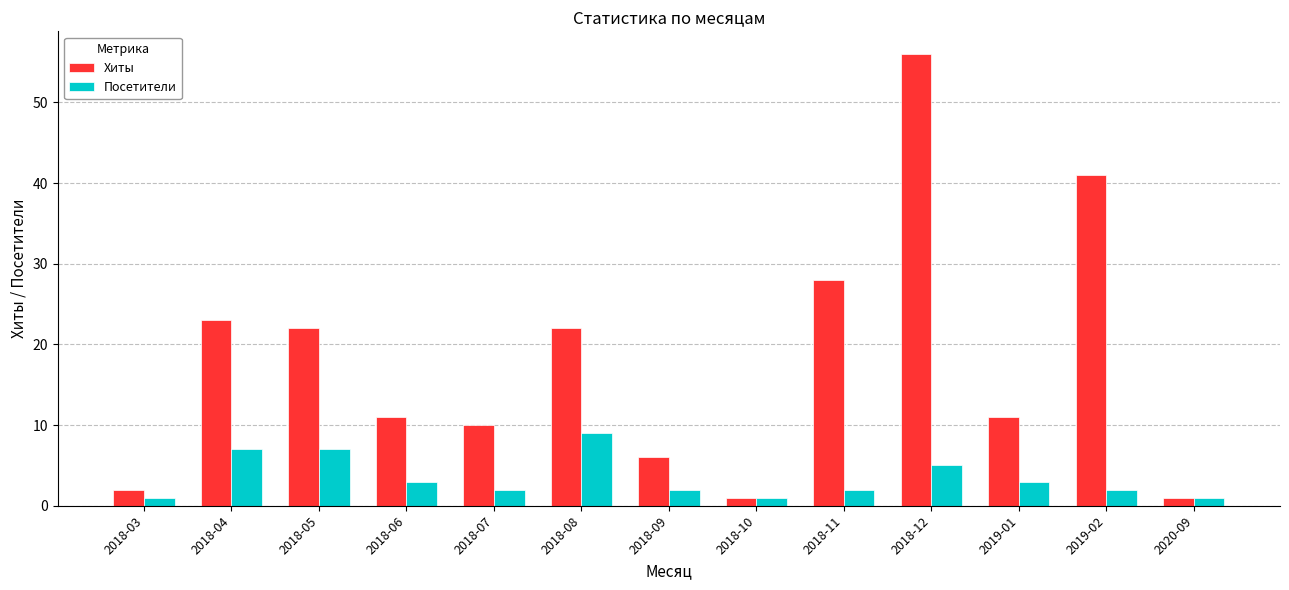

What is the average value of the Хиты series?

18